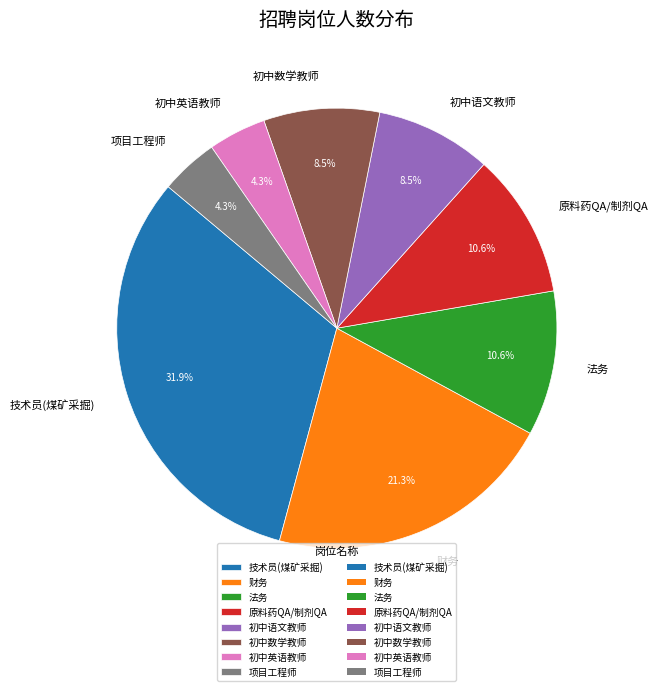

Does any single category account for the majority?

No